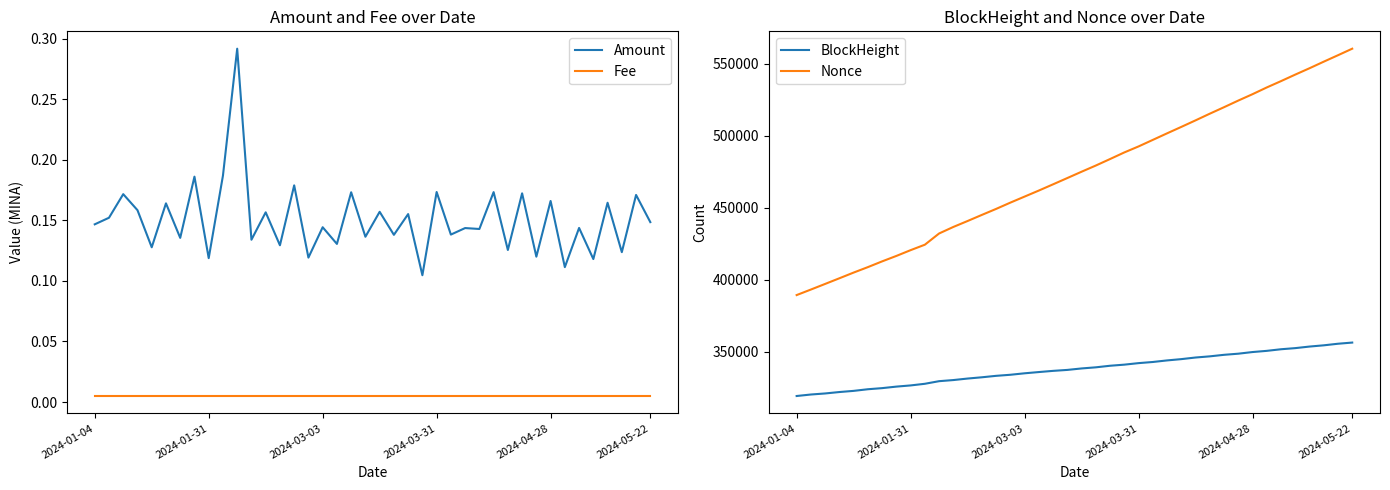

True or false: Fee and Amount intersect in this chart.

False